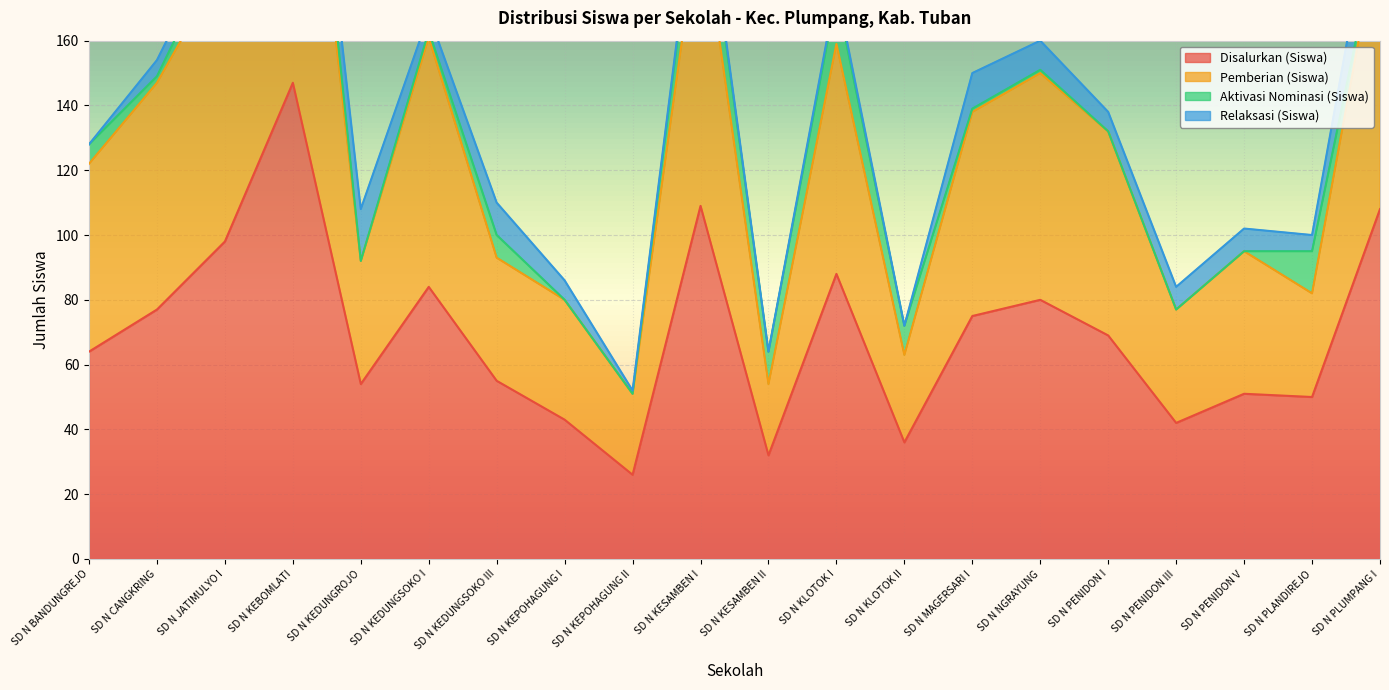

In Disalurkan (Siswa), how many points are lower than both neighbors (excluding endpoints)?

6